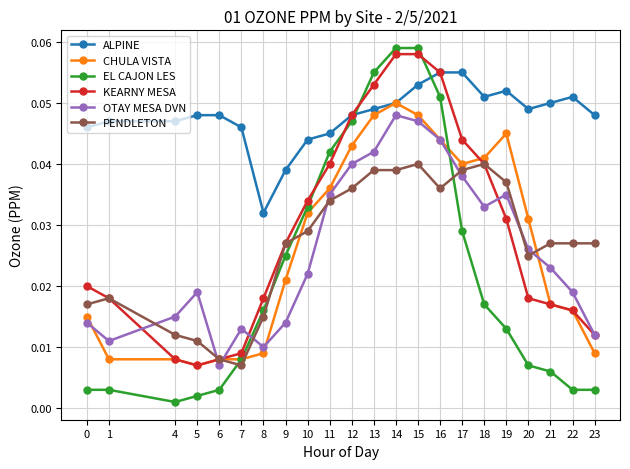

Count the OTAY MESA DVN values in the range 0 to 1.

22